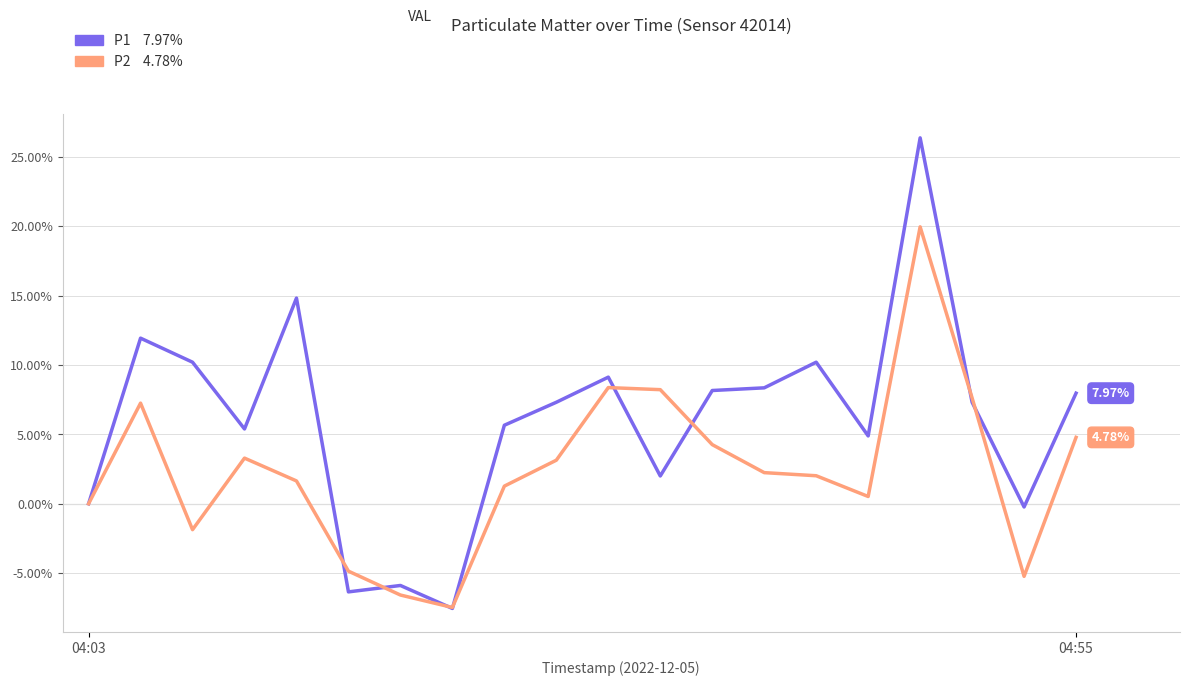

Reading left to right, list all the values displayed in this chart.

P1: 0.0	11.9	10.2	5.4	14.8	-6.4	-5.9	-7.5	5.7	7.3	9.1	2.0	8.2	8.4	10.2	4.9	26.4	7.3	-0.2	8.0
P2: 0.0	7.2	-1.9	3.3	1.6	-4.9	-6.6	-7.5	1.3	3.1	8.4	8.2	4.3	2.2	2.0	0.5	20.0	7.6	-5.2	4.8